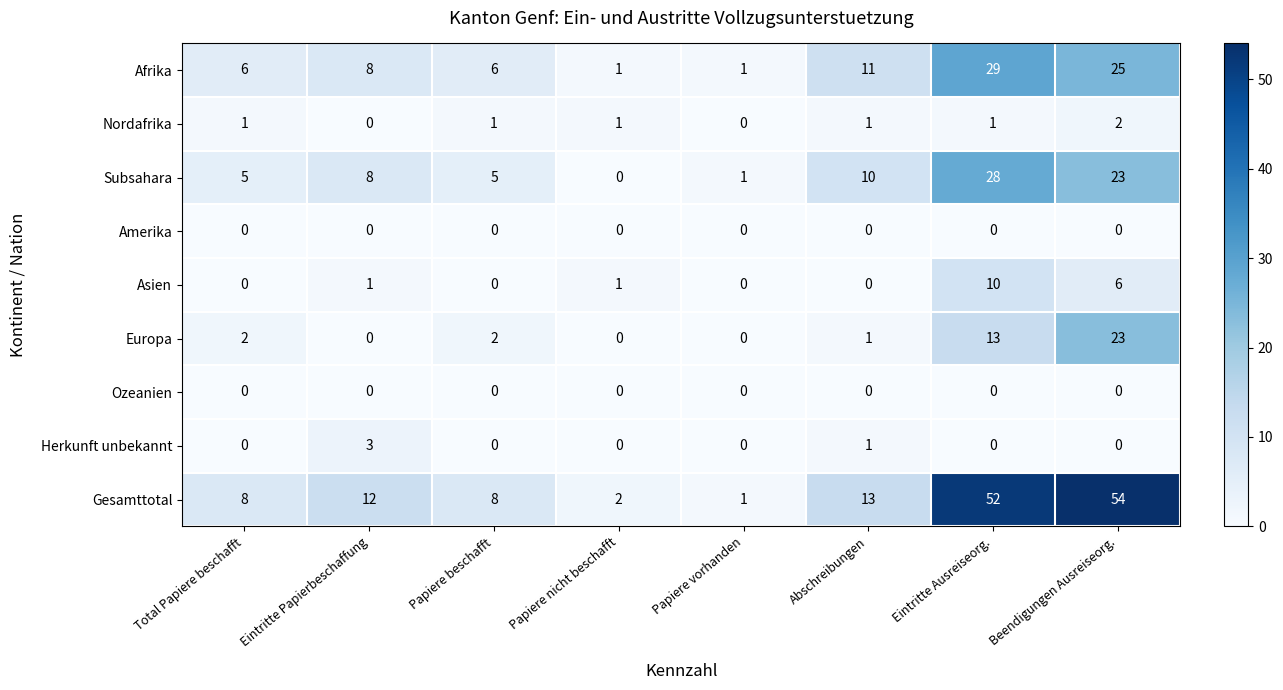

The Subsahara series shows 8 at Eintritte Papierbeschaffung. True or false?

True